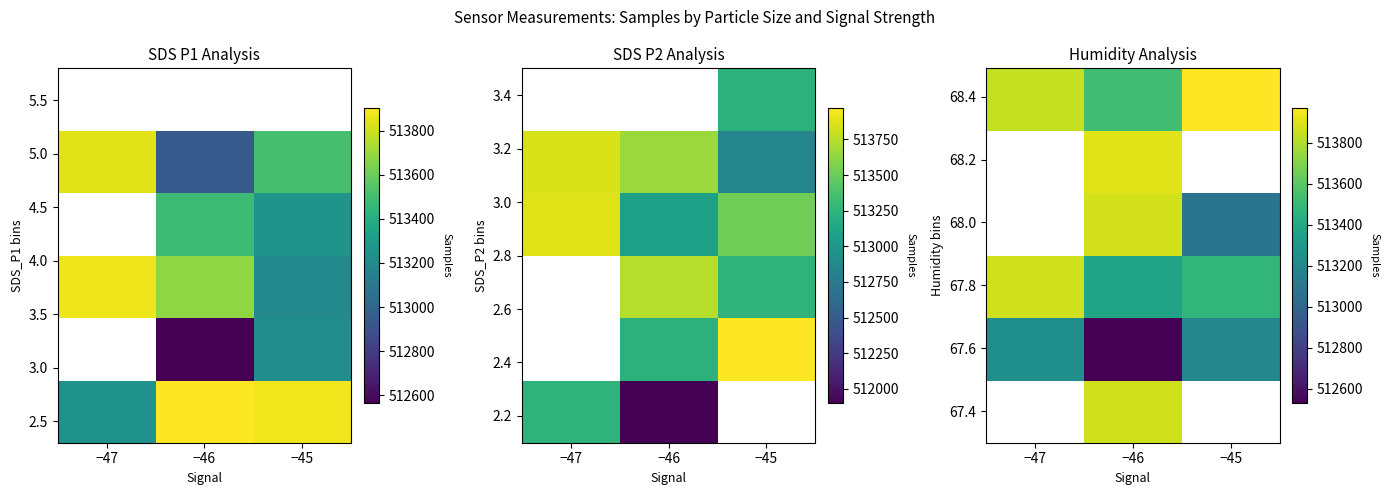

How many categories are shown in the chart?

3